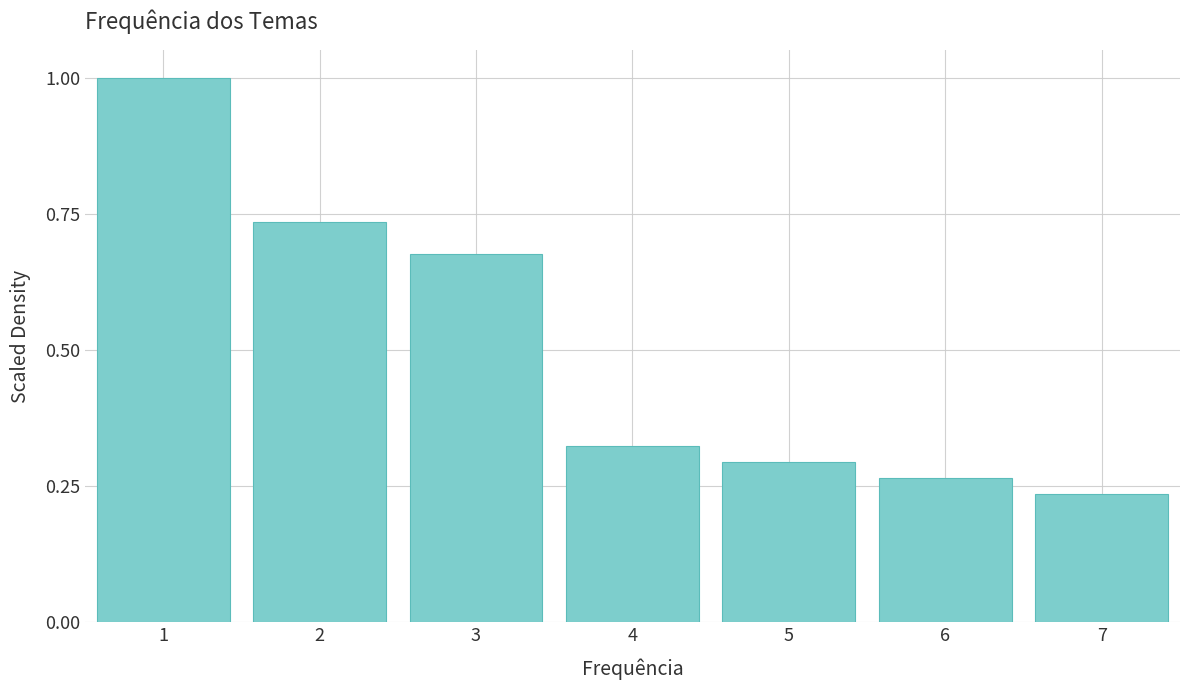

List the labels in order of value, largest first.

1, 2, 3, 4, 5, 6, 7